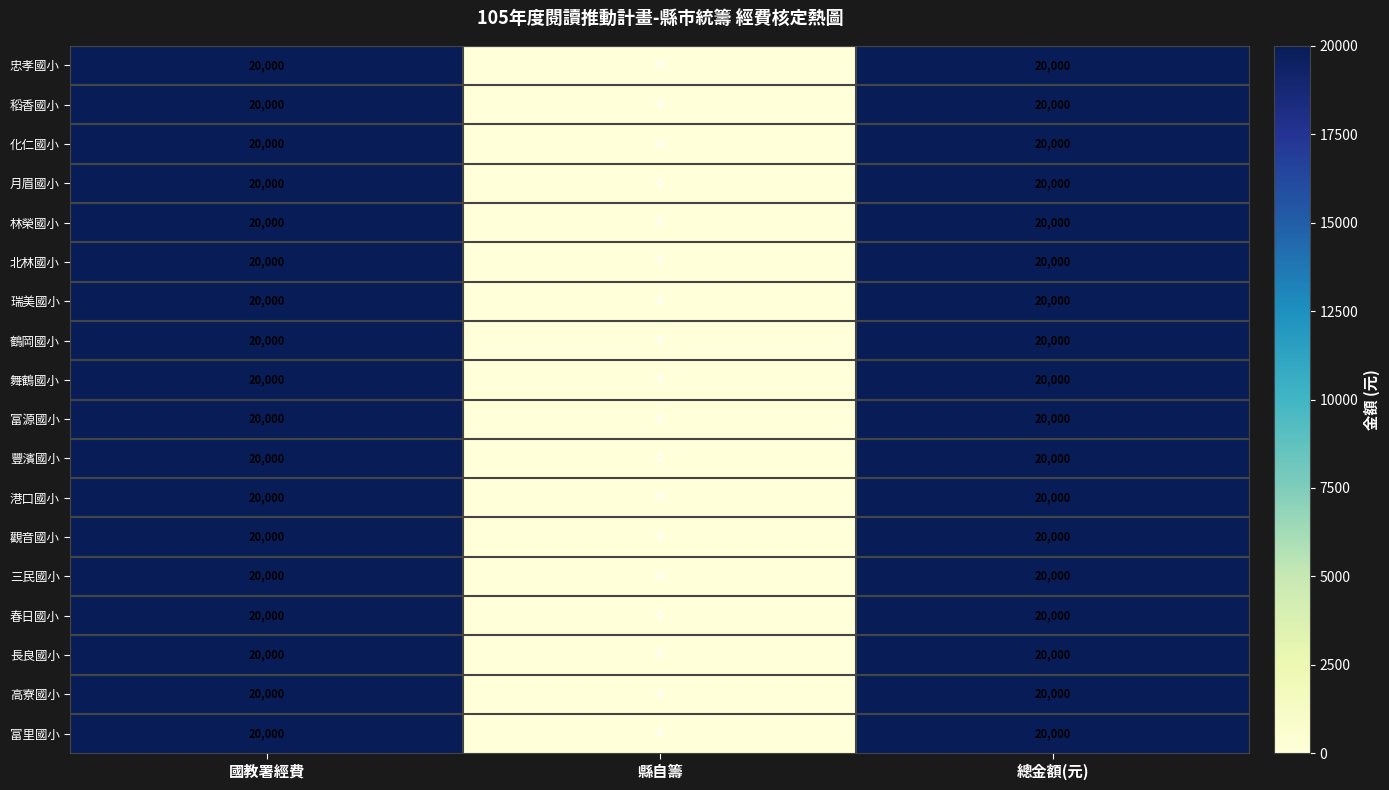

What is the difference between the maximum and minimum values in the 觀音國小 series?

20000